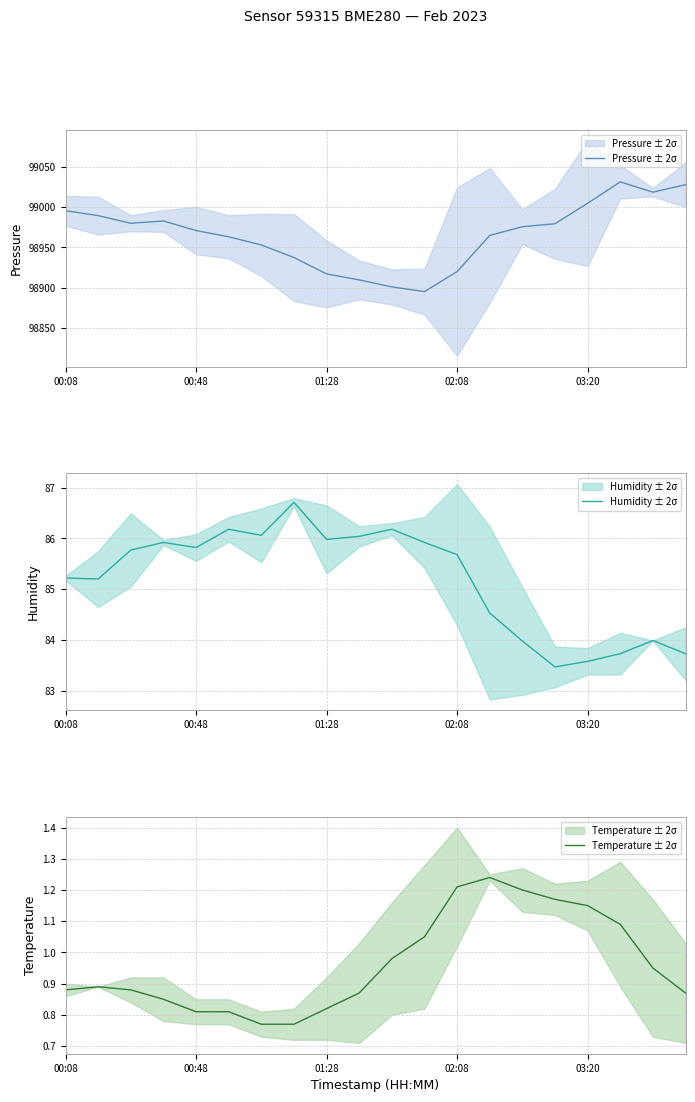

True or false: Humidity ± 2σ and Temperature ± 2σ intersect in this chart.

False